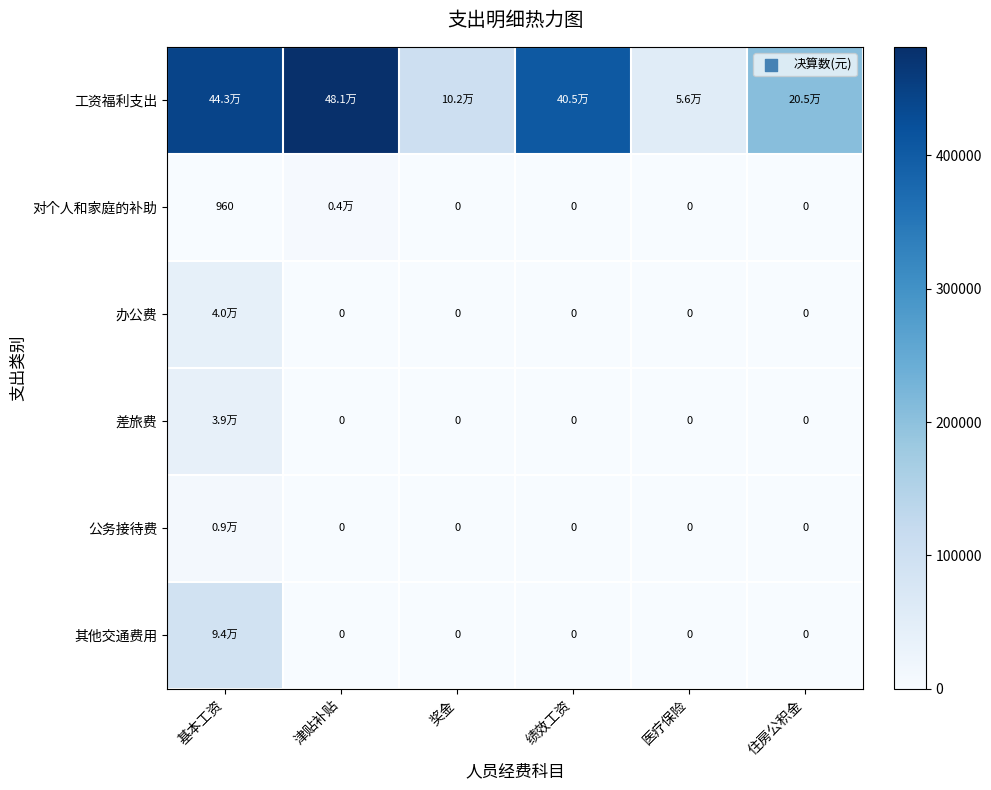

The 差旅费 series shows -12905.3 at 医疗保险. True or false?

False